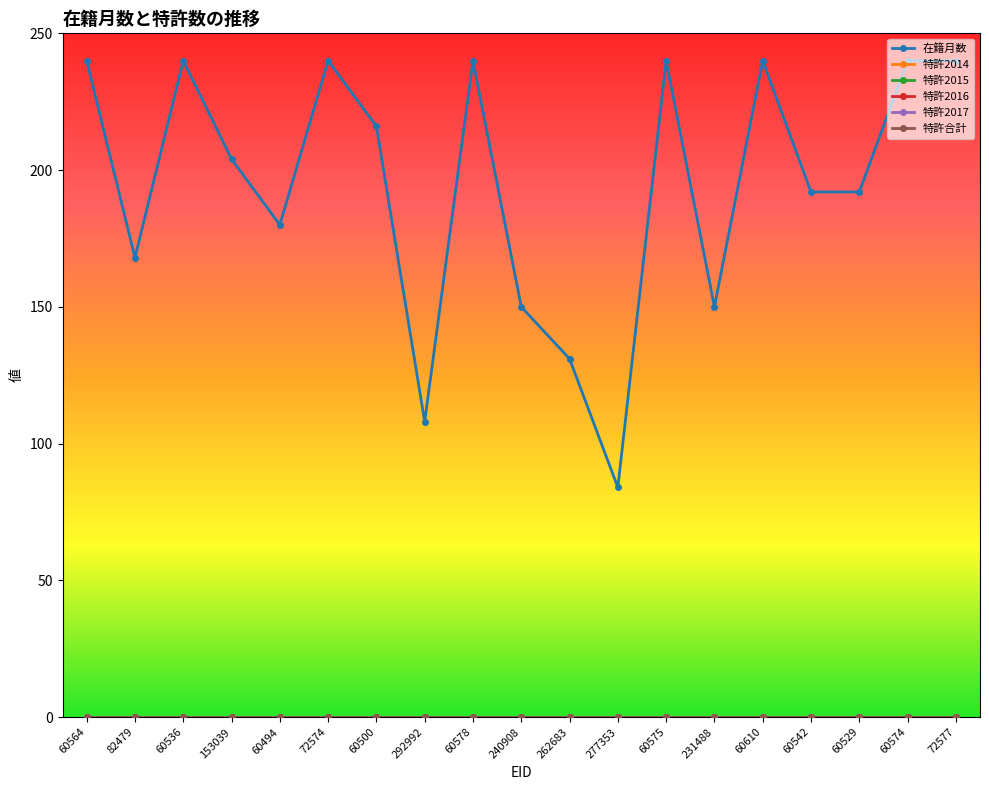

What is the label of the 4th point from the left?

153039